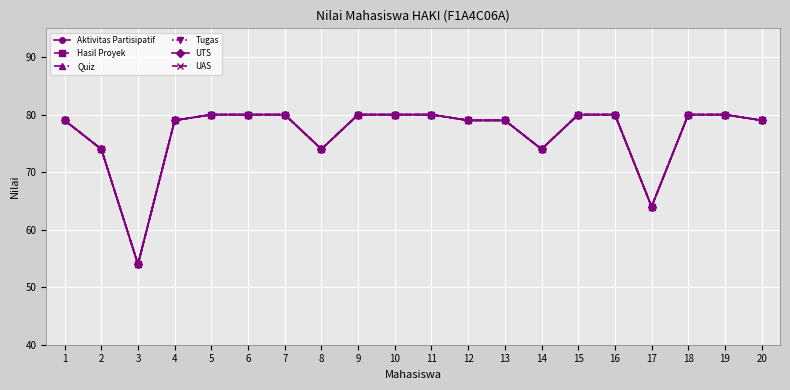

Which series has the largest total across all categories?

Aktivitas Partisipatif